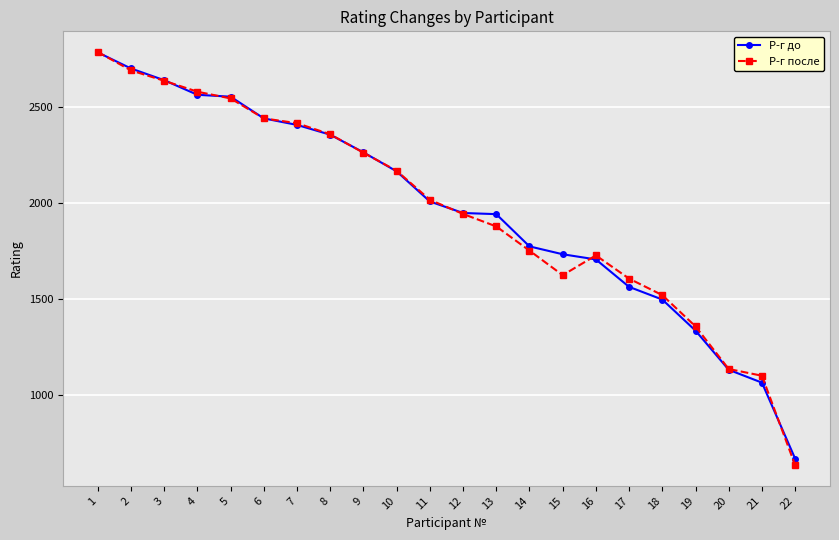

Is it true that Р-г до equals 2145 at 19?

False